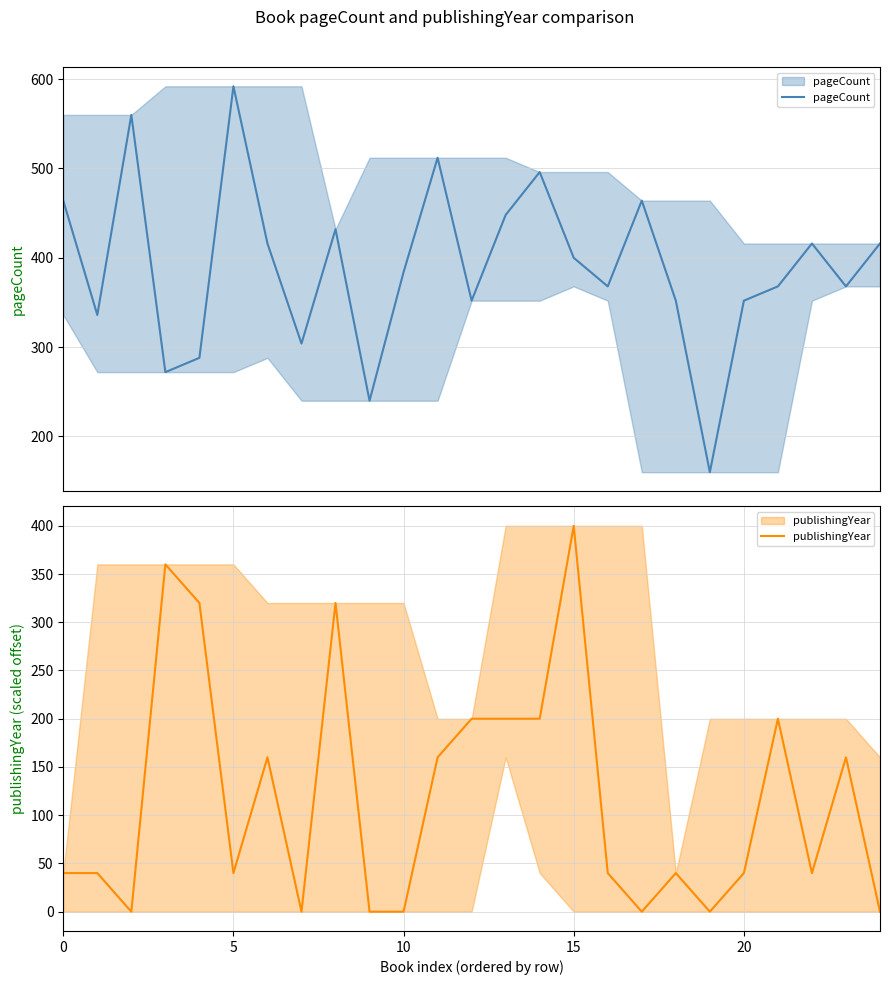

What is the maximum value for pageCount?

592